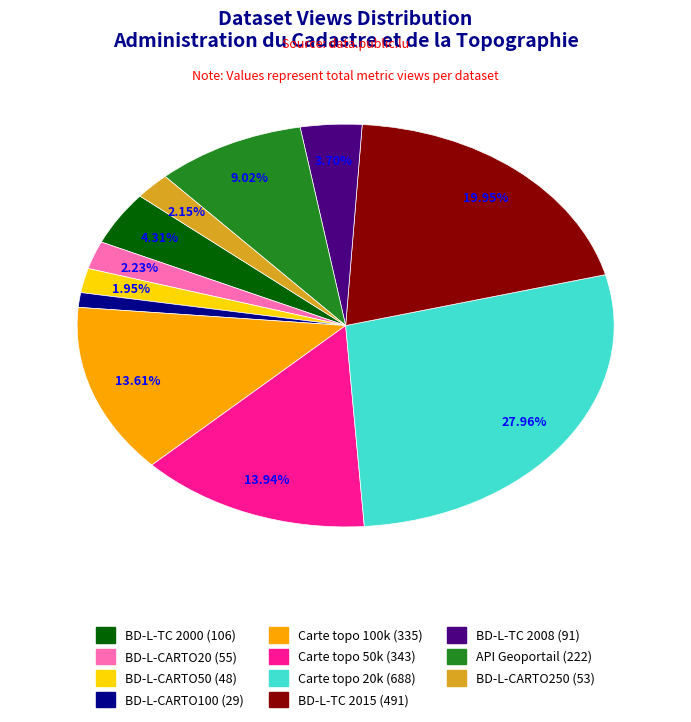

What is the ratio of the value at BD-L-TC 2000 to the value at BD-L-TC 2008?

1.2